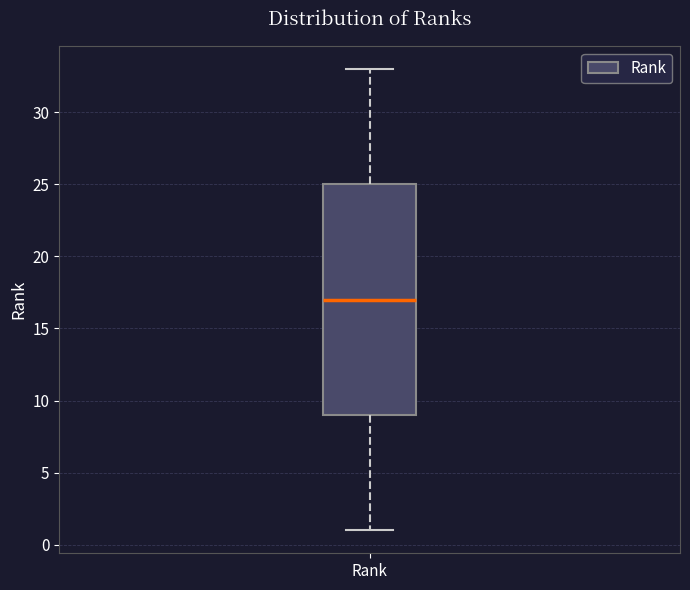

Read this box plot against the y-axis: the position of the median line, the range covered by the box, and the ends of both whiskers. The values are not printed on the chart, so give them approximately, as read against the axis.

median 17, box 9 to 25, whiskers 1 to 33